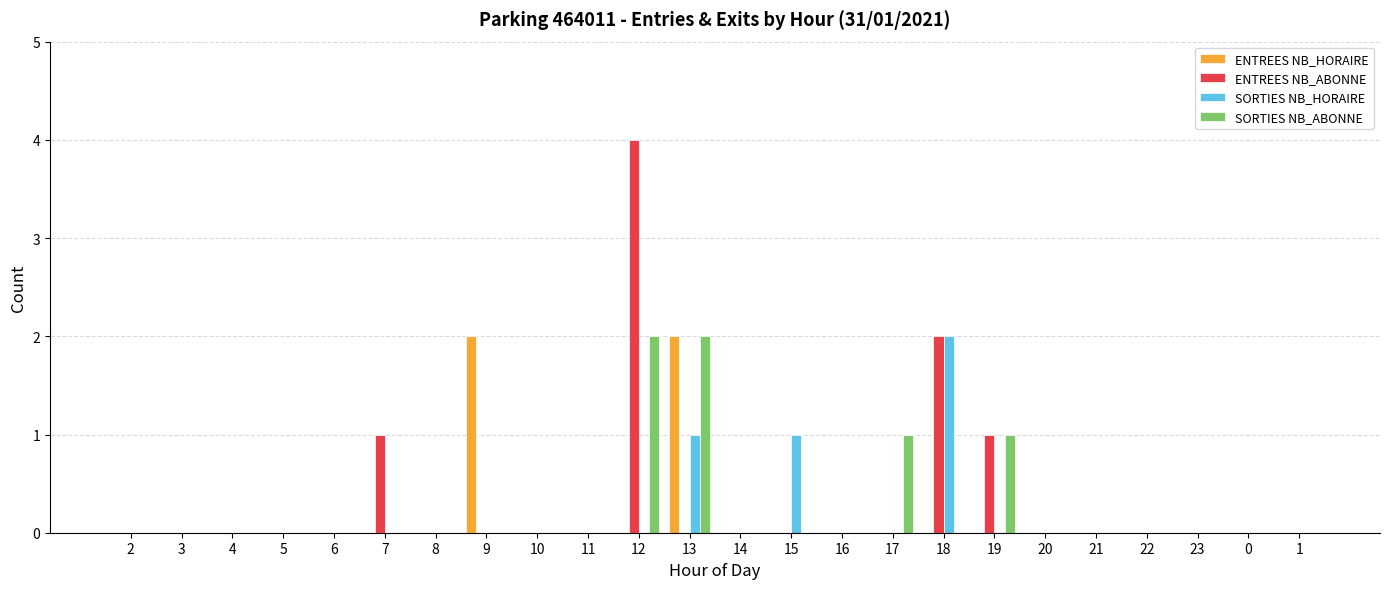

Does the chart contain stacked bars?

No